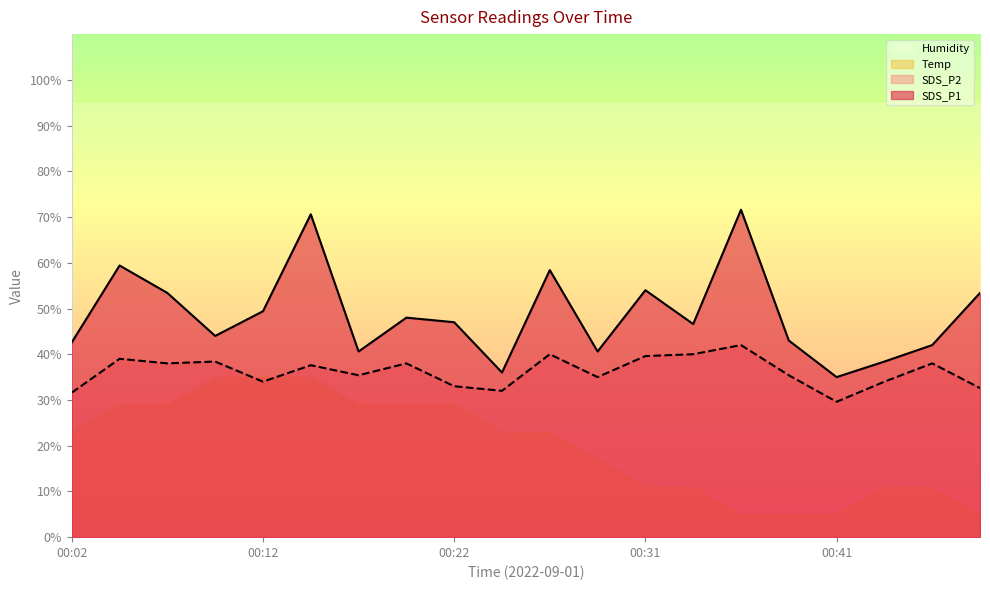

Is the value of SDS_P2 at 00:31 greater than the value of SDS_P1 at 00:19?

No